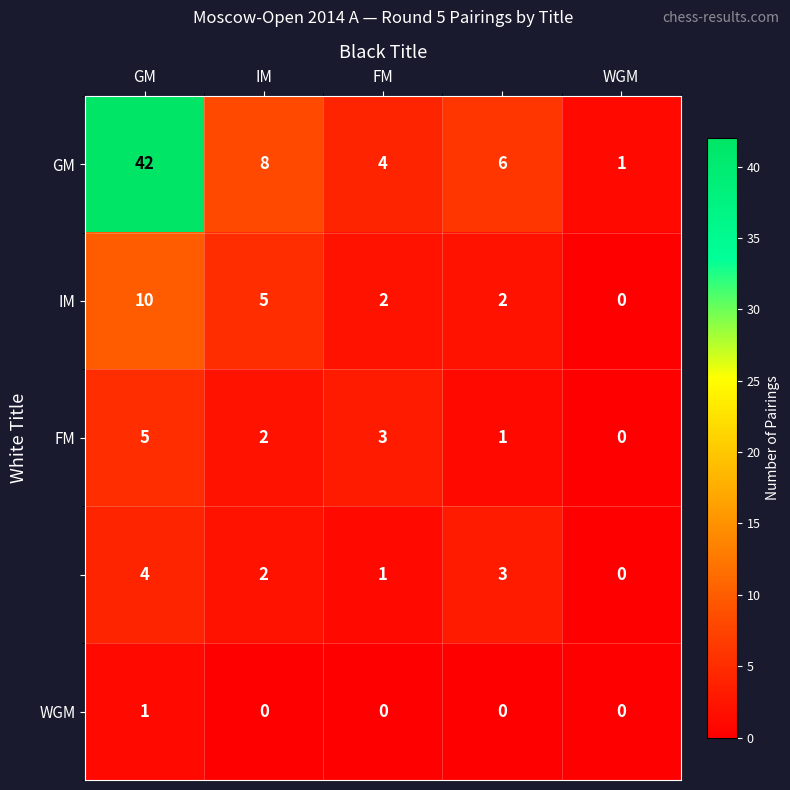

What is the maximum value shown in the chart?

42